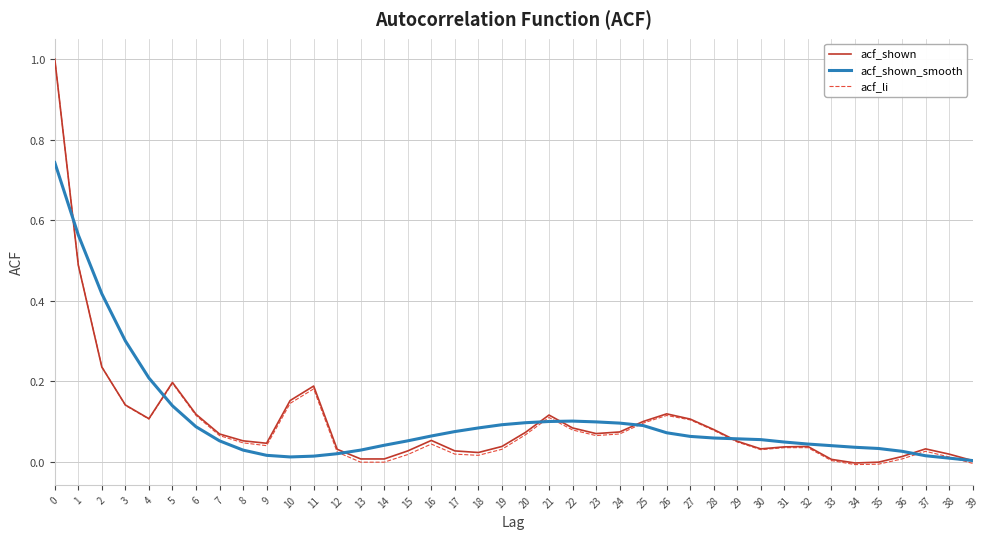

Is this an area chart (filled region under the line)?

No